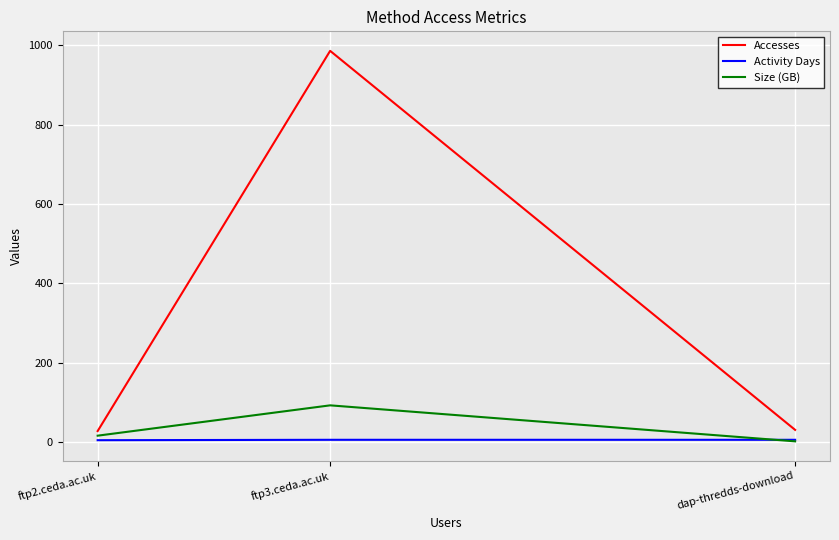

What are all the series names shown in the legend?

Accesses, Activity Days, Size (GB)